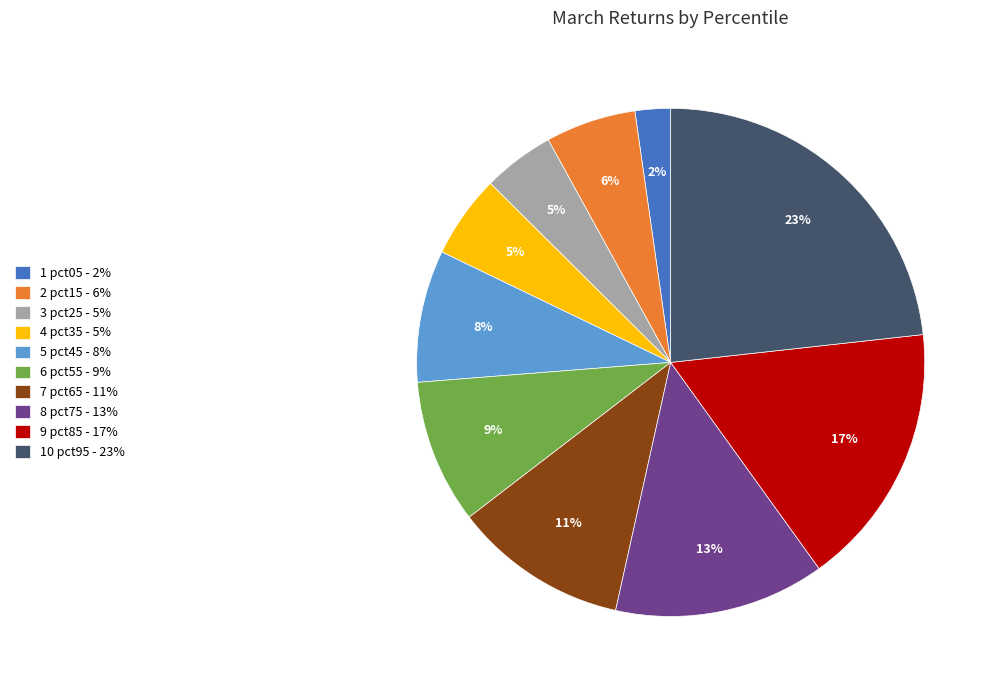

To the nearest percent, what is the average slice percentage?

10%